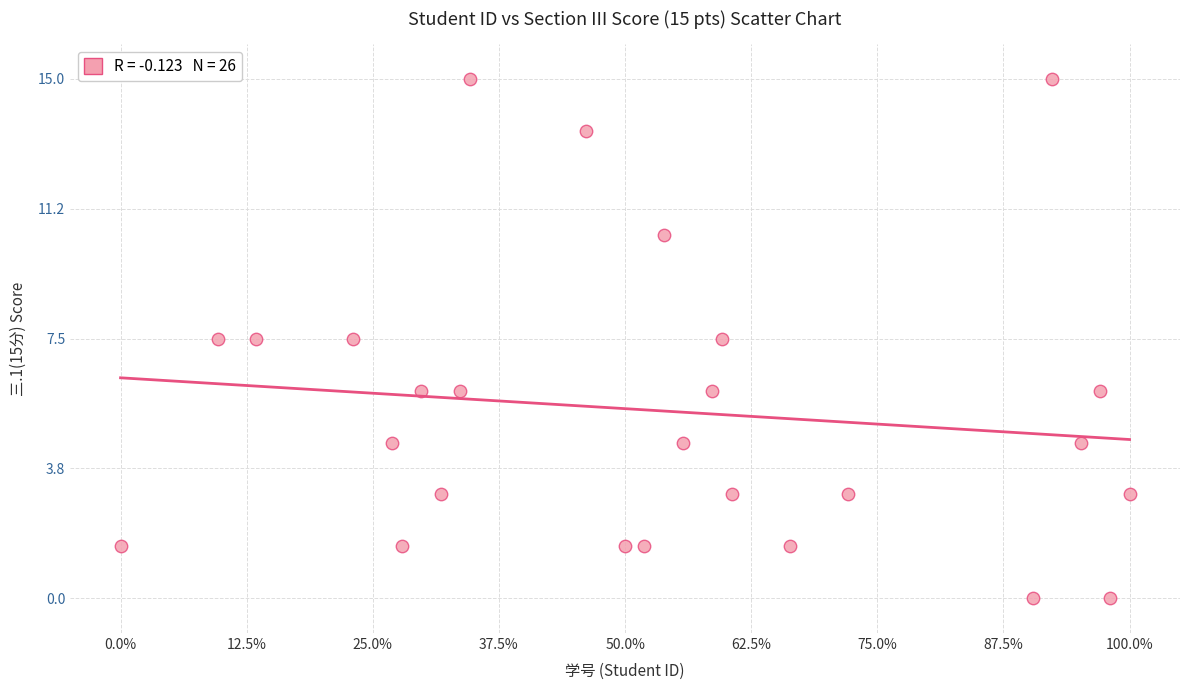

What is the range of Y values (max minus min)?

15.0